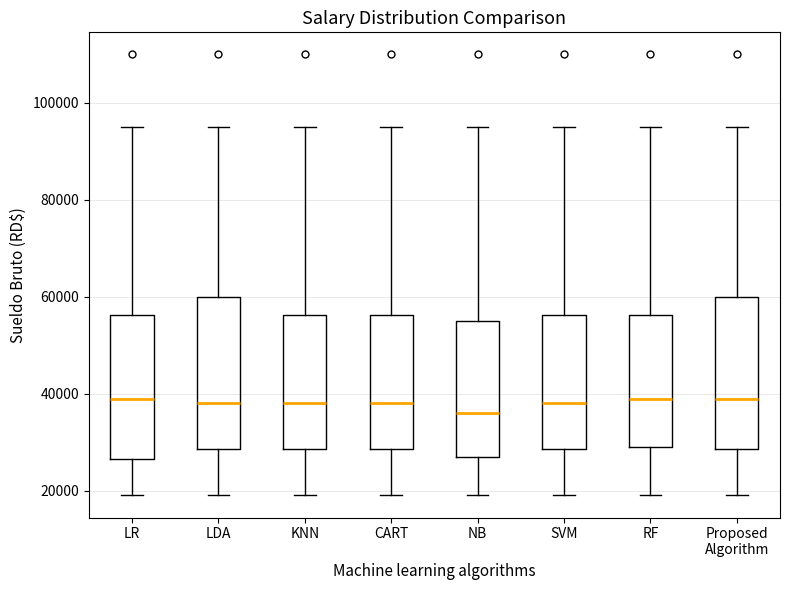

Where does the median line of the box for Proposed Algorithm sit on the y-axis? The values are not printed on the chart, so give them approximately, as read against the axis.

40000